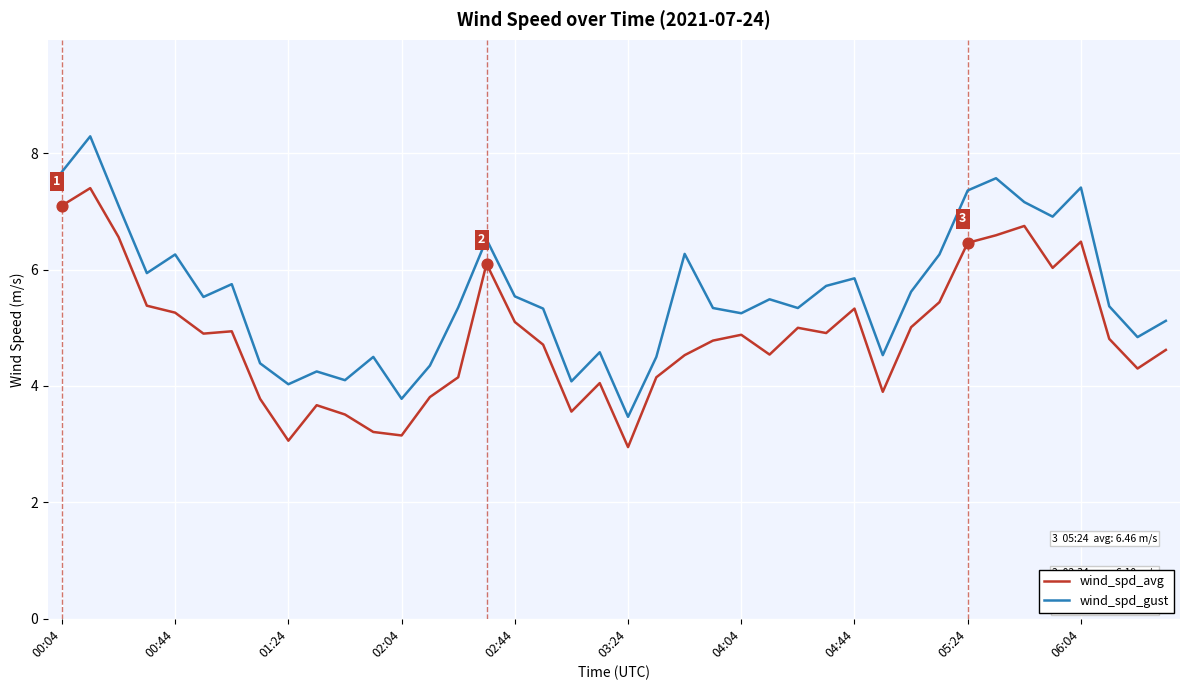

Which series has the largest range (max minus min)?

wind_spd_gust